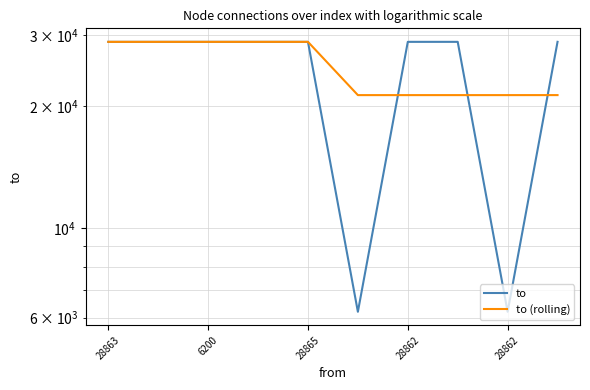

What is the greatest value displayed?

28865.0